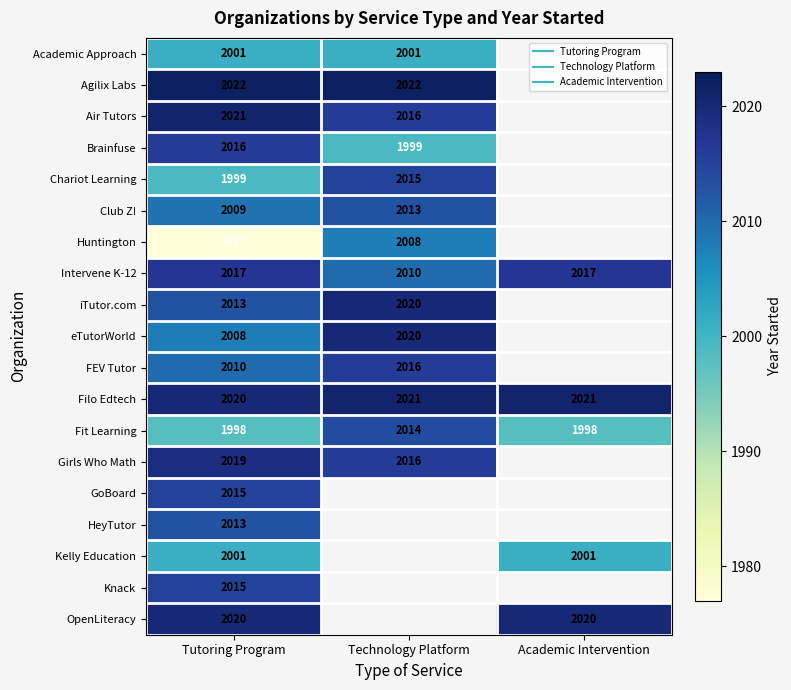

How many values in Chariot Learning are above zero?

2